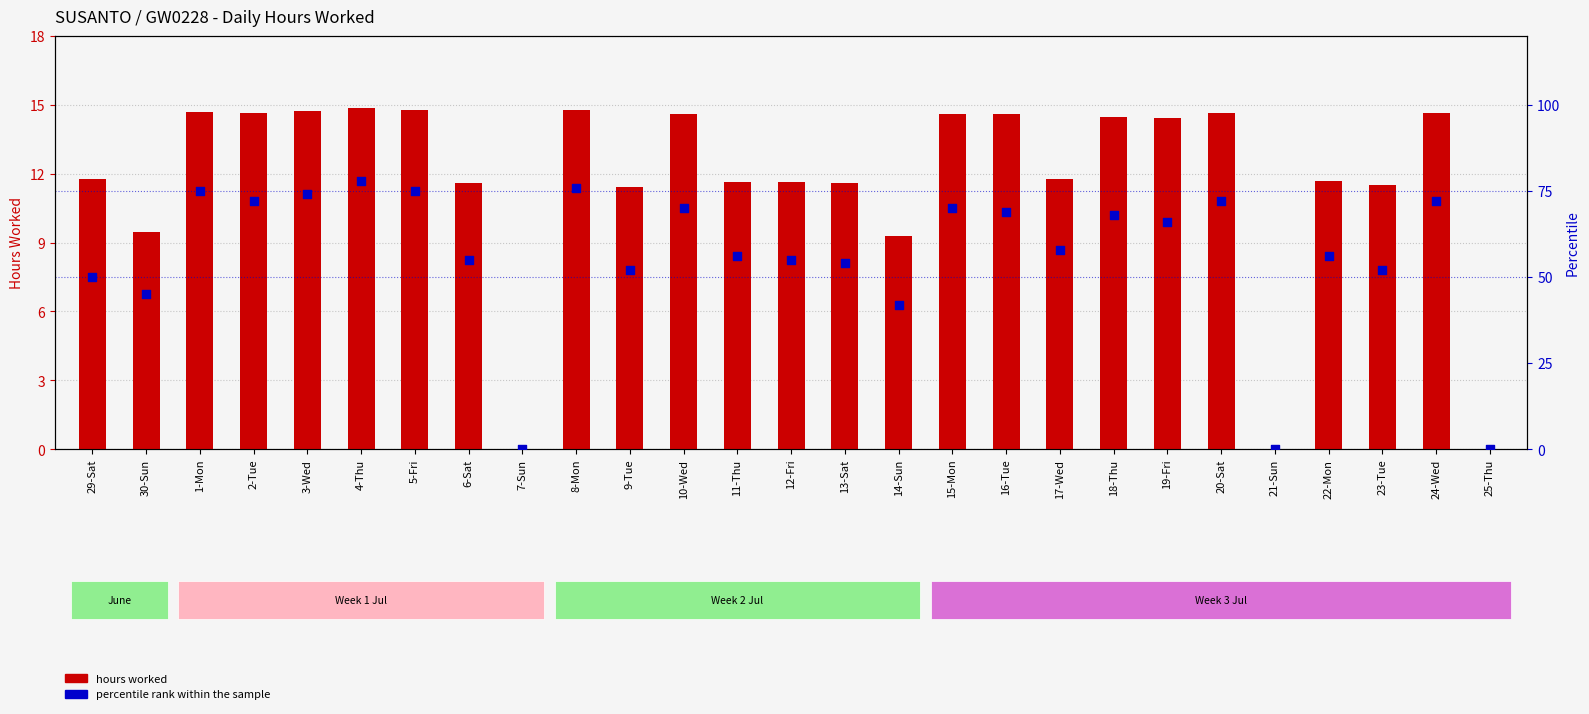

Which series has the widest spread of Y values?

percentile rank within the sample